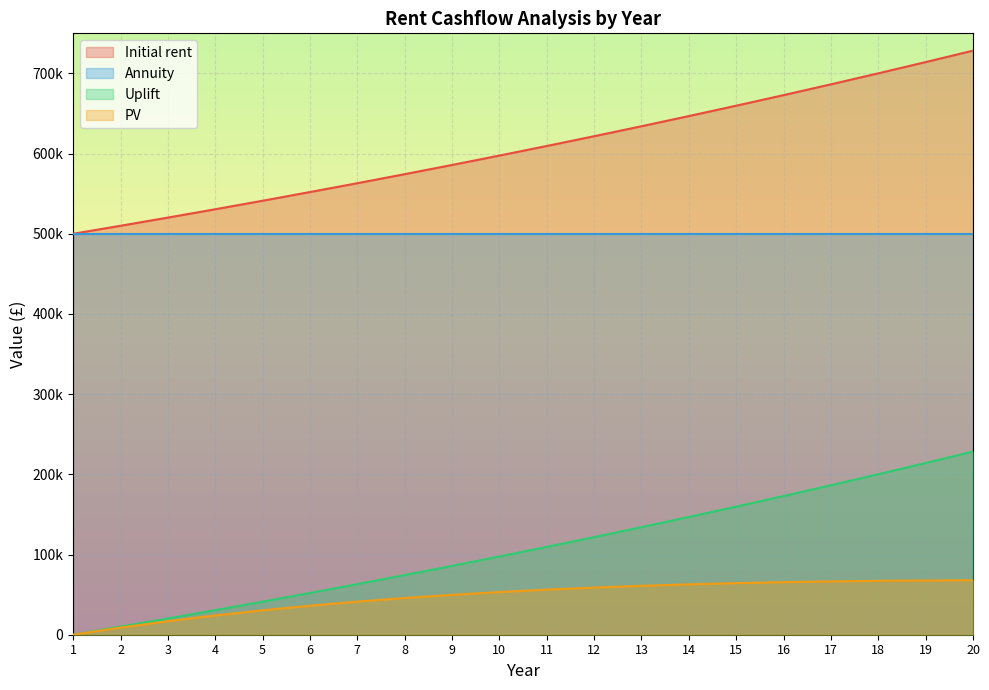

Rank the series at 4 from lowest to highest value.

PV, Uplift, Annuity, Initial rent